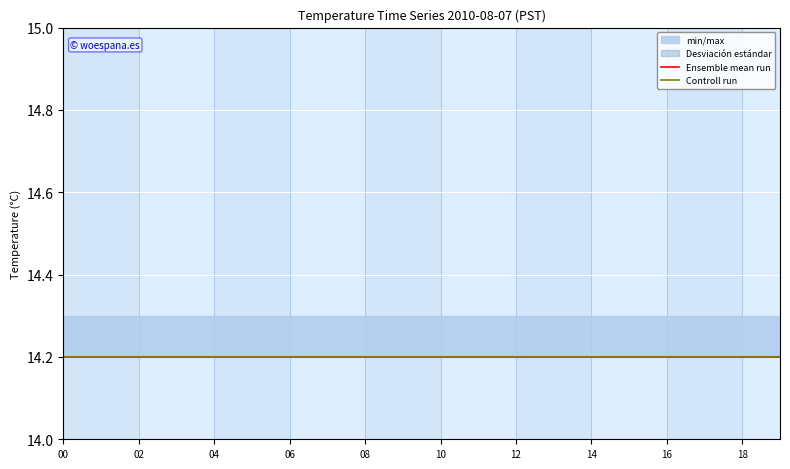

The Ensemble mean run series shows 2.9 at 7. True or false?

False